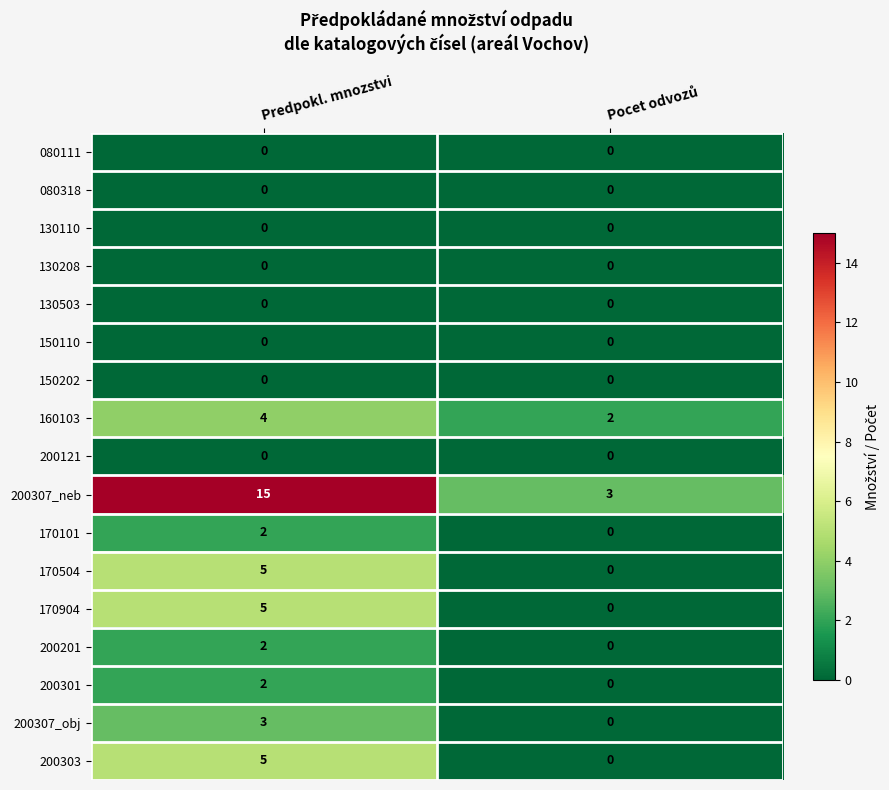

The value of 150110 at Predpokl. mnozstvi is 0. True or false?

True